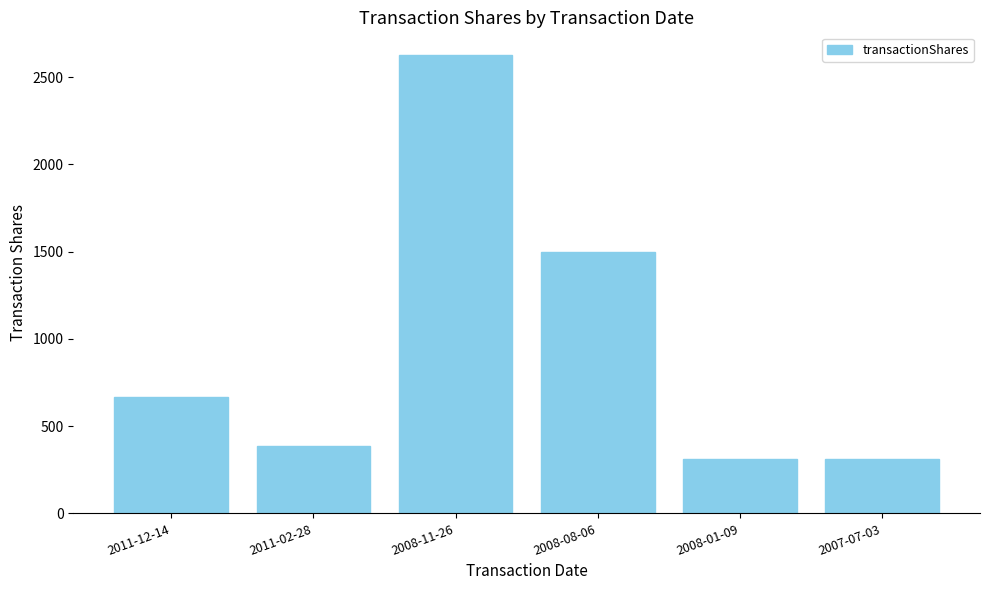

What is the smallest value displayed?

312